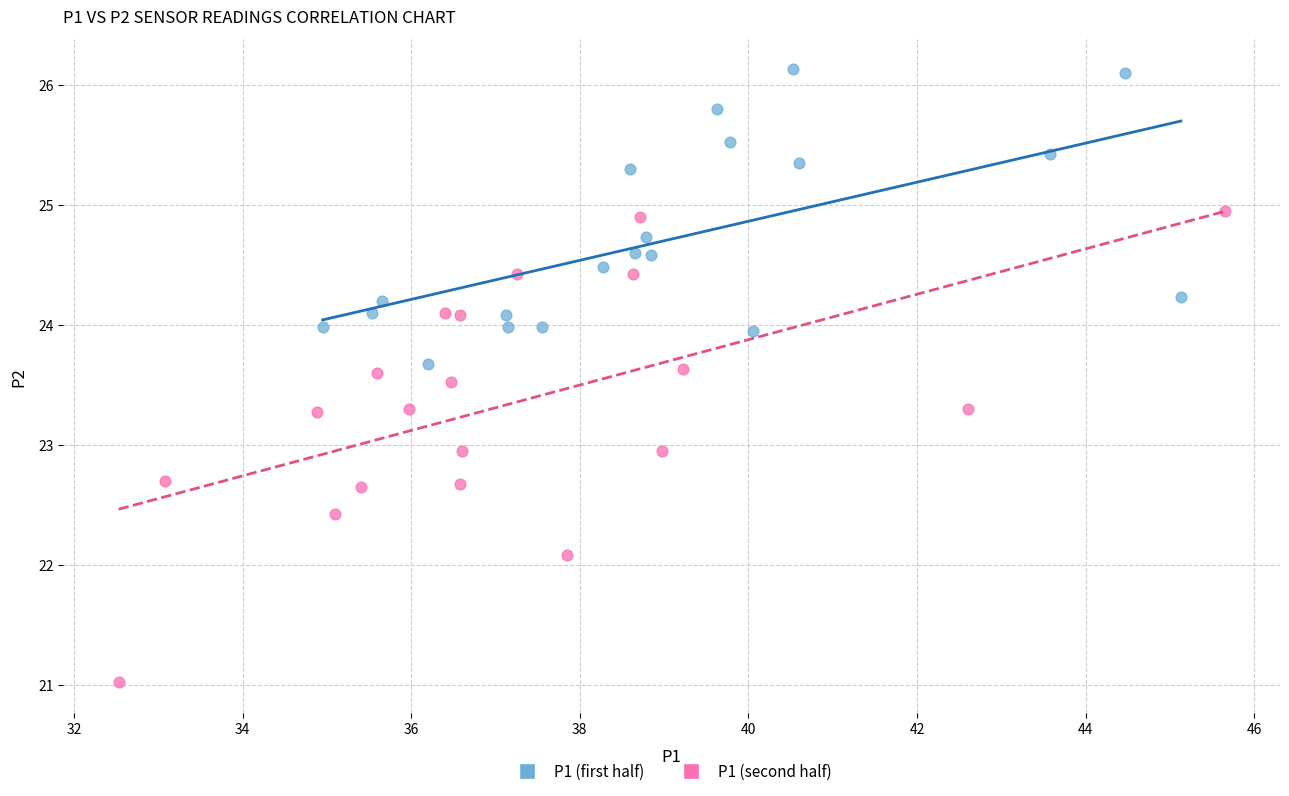

Which series reaches the minimum Y coordinate?

P1 (second half)